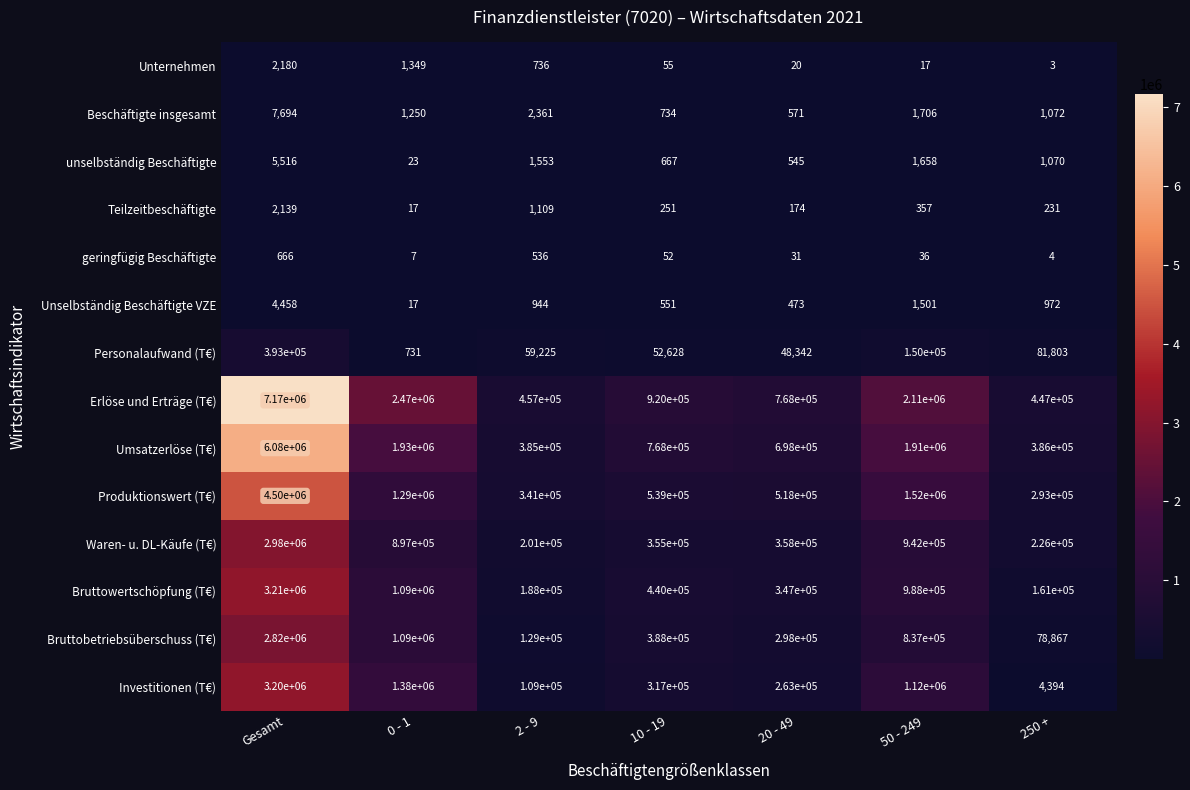

The Erlöse und Erträge (T€) series shows 239327 at 2 - 9. True or false?

False